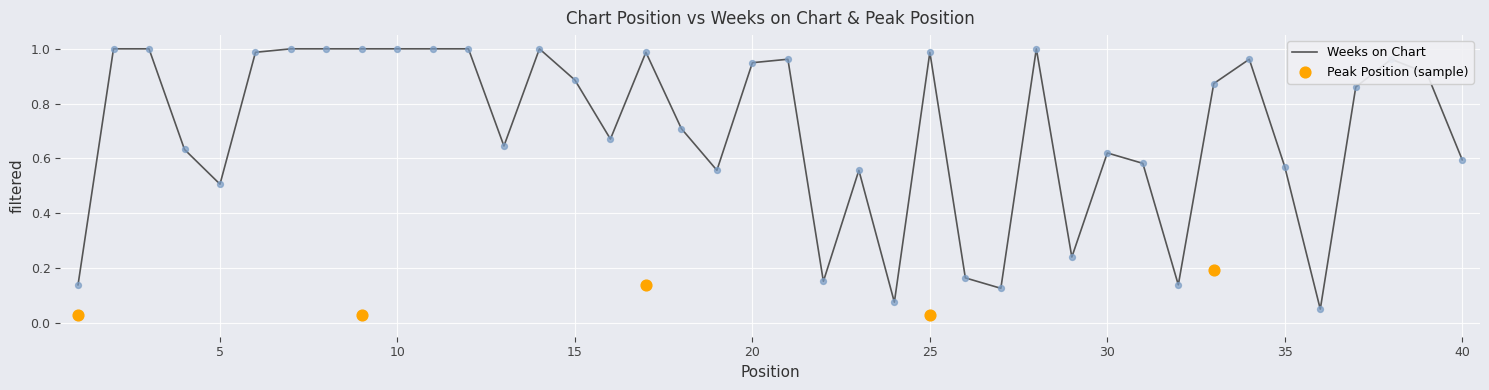

Which has a higher value, 18 or 2?

2